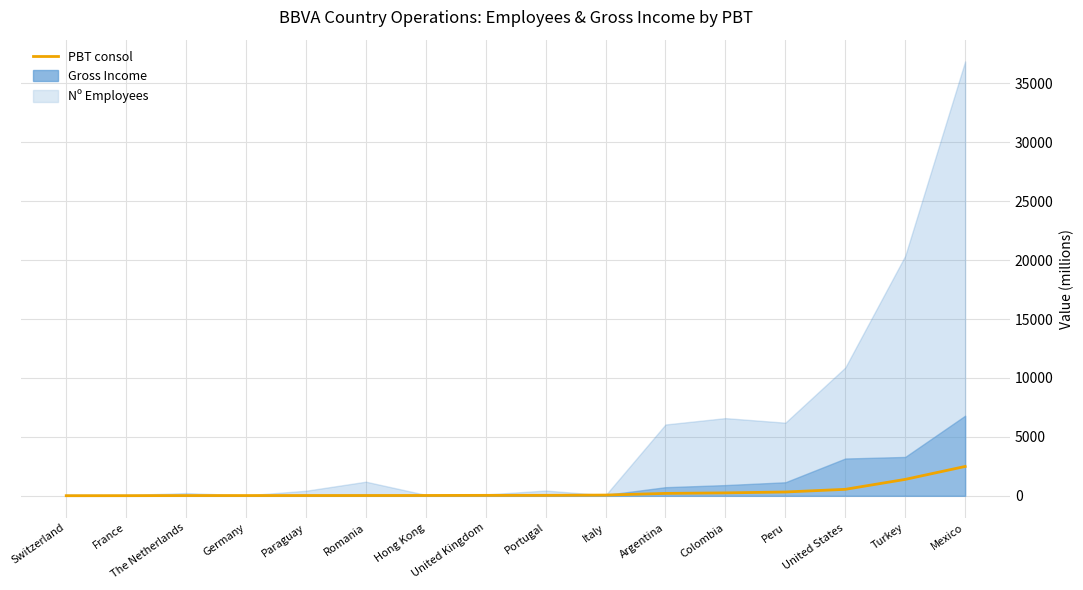

What is the smallest value displayed?

11